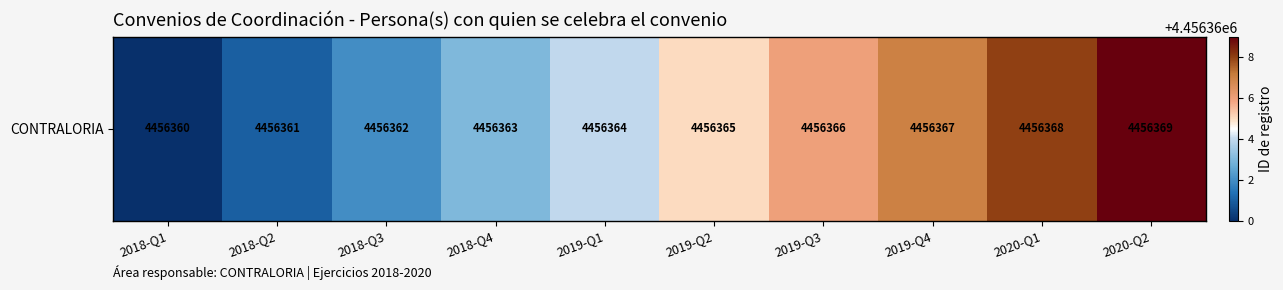

List the labels in order of value, largest first.

2020-Q2, 2020-Q1, 2019-Q4, 2019-Q3, 2019-Q2, 2019-Q1, 2018-Q4, 2018-Q3, 2018-Q2, 2018-Q1